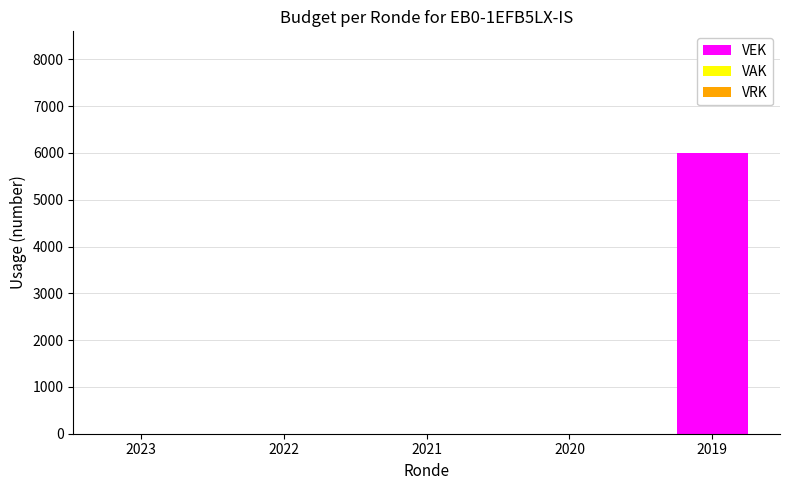

Which has a higher value, 2019 or 2023?

2019